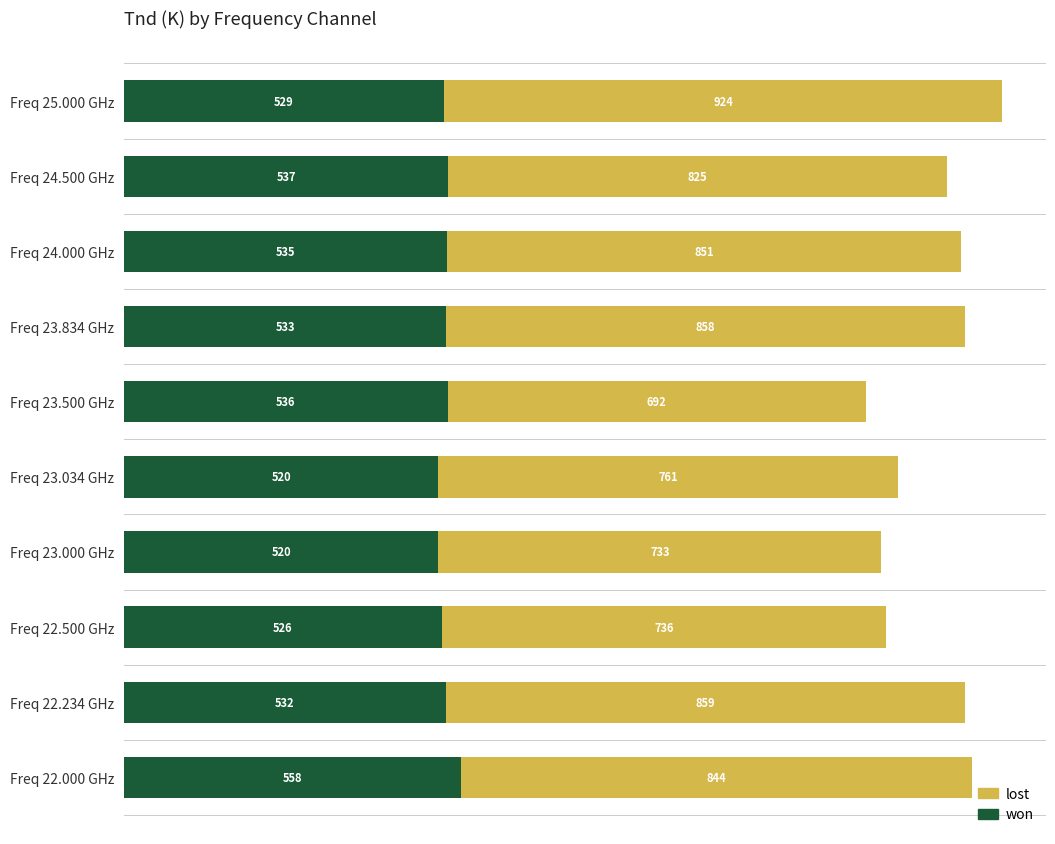

The value of won at Freq 23.034 GHz is 869.9. True or false?

False